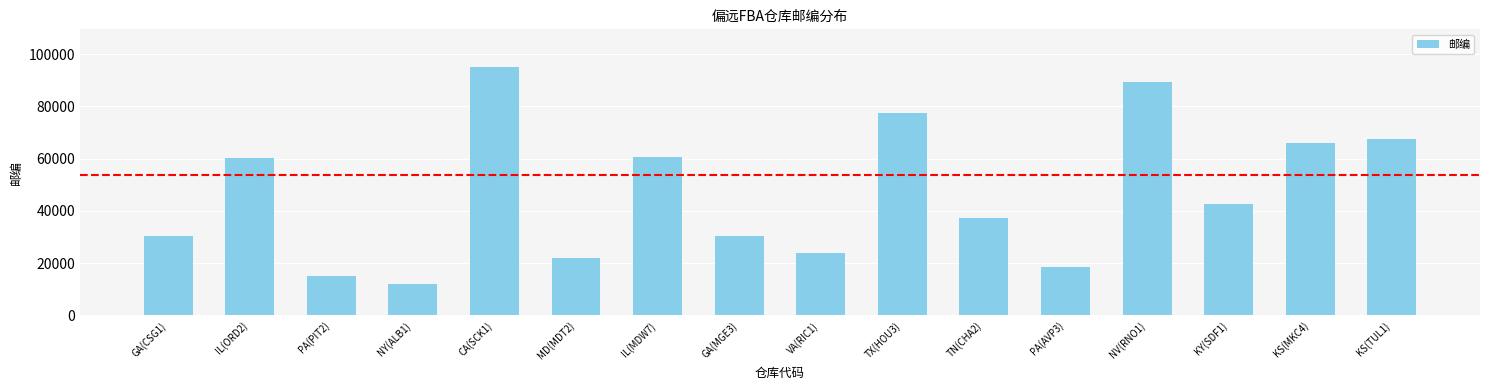

What is the average value?

46774